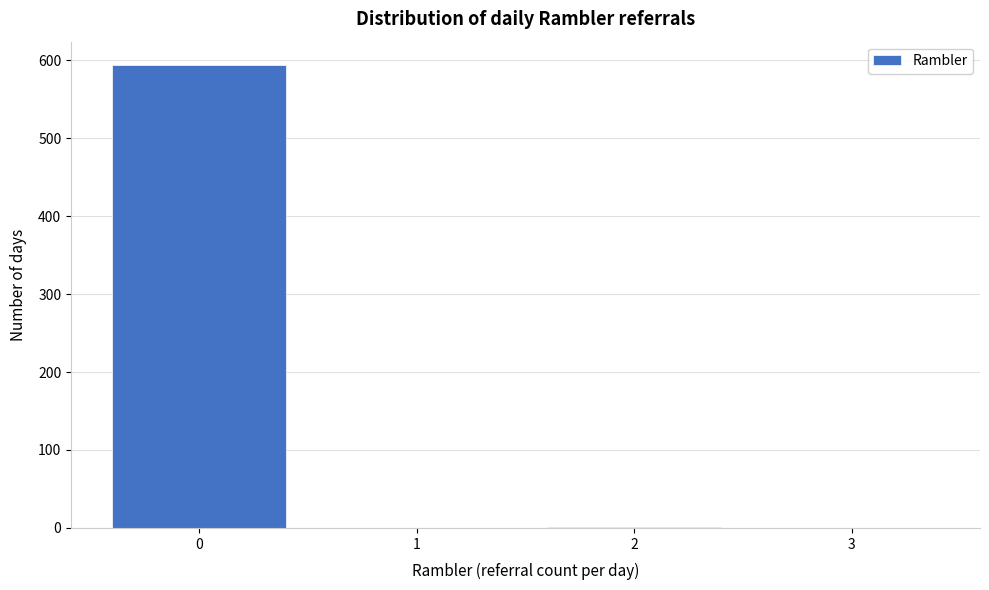

What is the height of the bar covering -0.5 to 0.5 on the x-axis? The values are not printed on the chart, so give them approximately, as read against the axis.

590